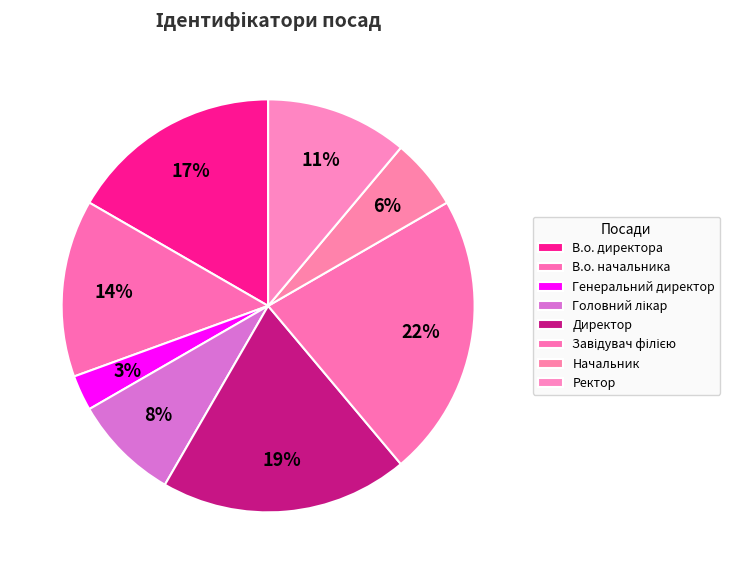

Does any single category account for the majority?

No